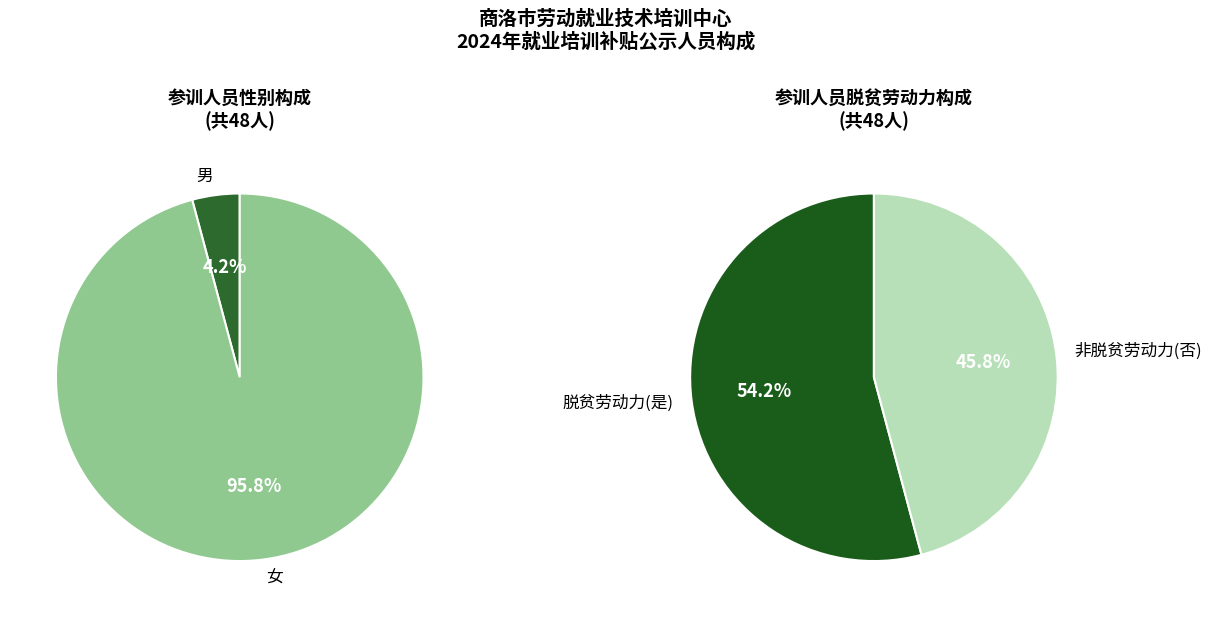

Count the number of slices in the pie.

2